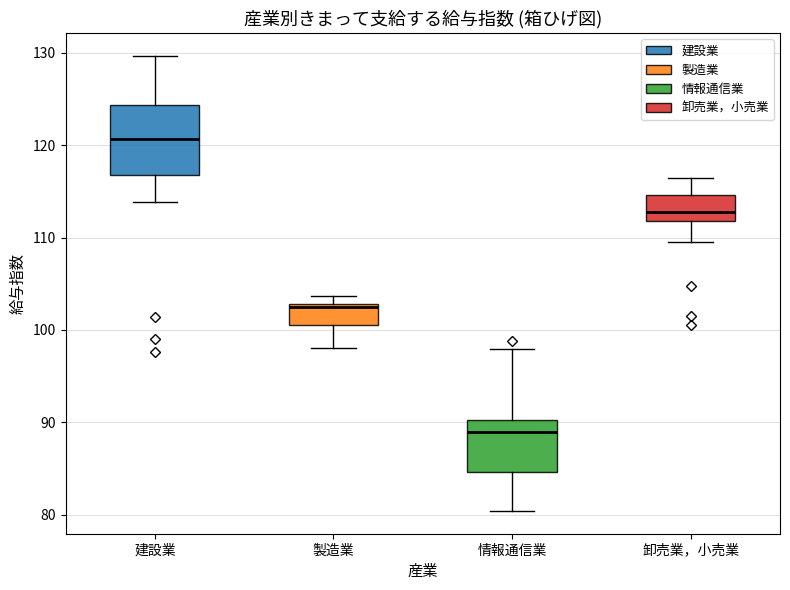

Which box is the tallest, from its lower edge to its upper edge?

建設業